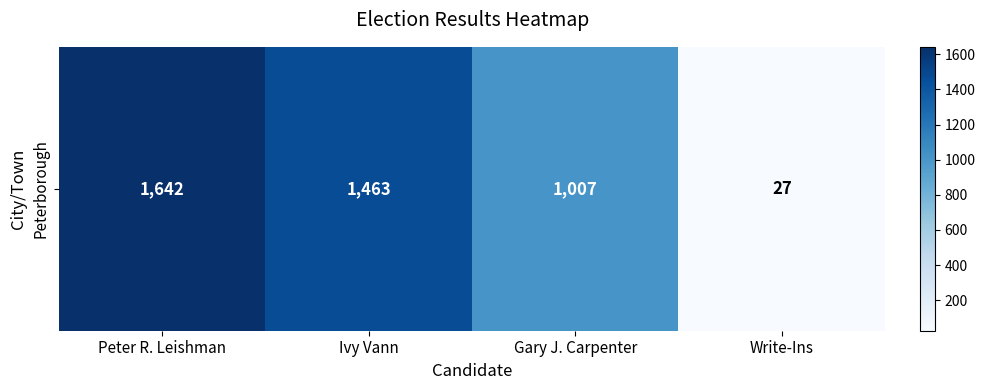

Is it true that the value at Peter R. Leishman is 1642?

True